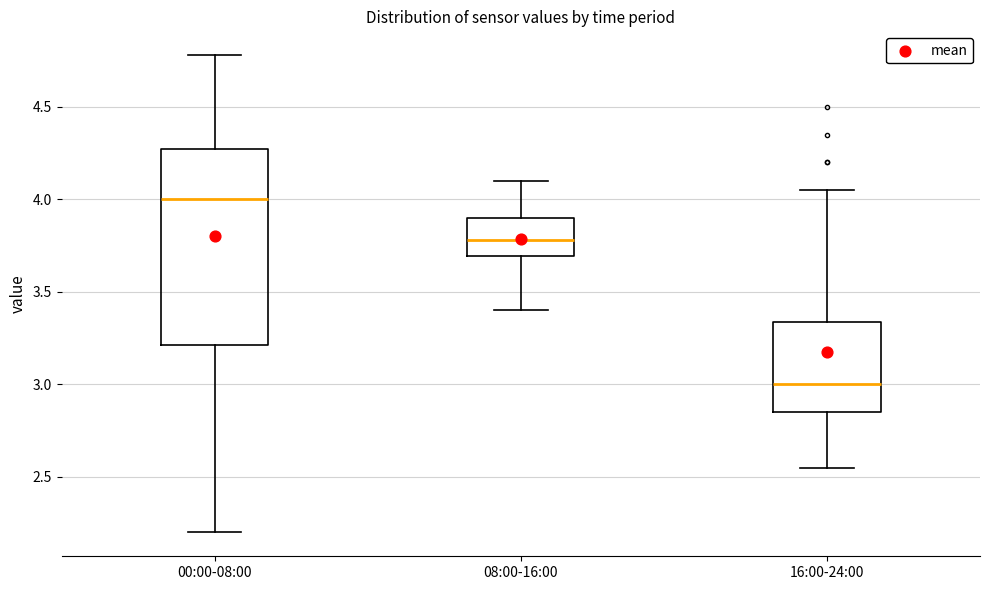

Which box is the tallest, from its lower edge to its upper edge?

00:00-08:00